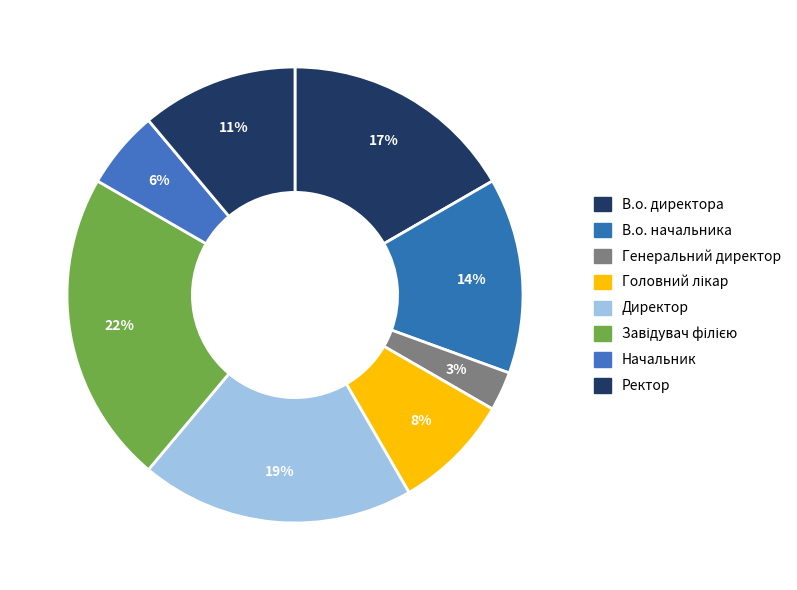

Approximately how many times larger is the value at Головний лікар compared to В.о. директора?

0.5